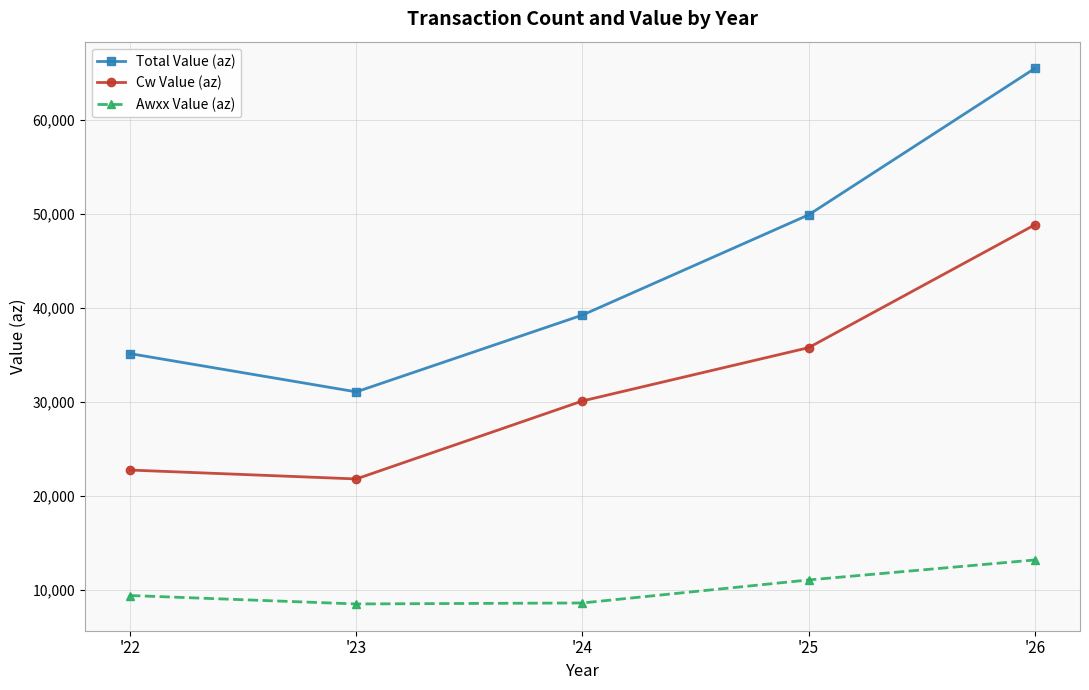

Which category has the highest value in the Awxx Value (az) series?

'26